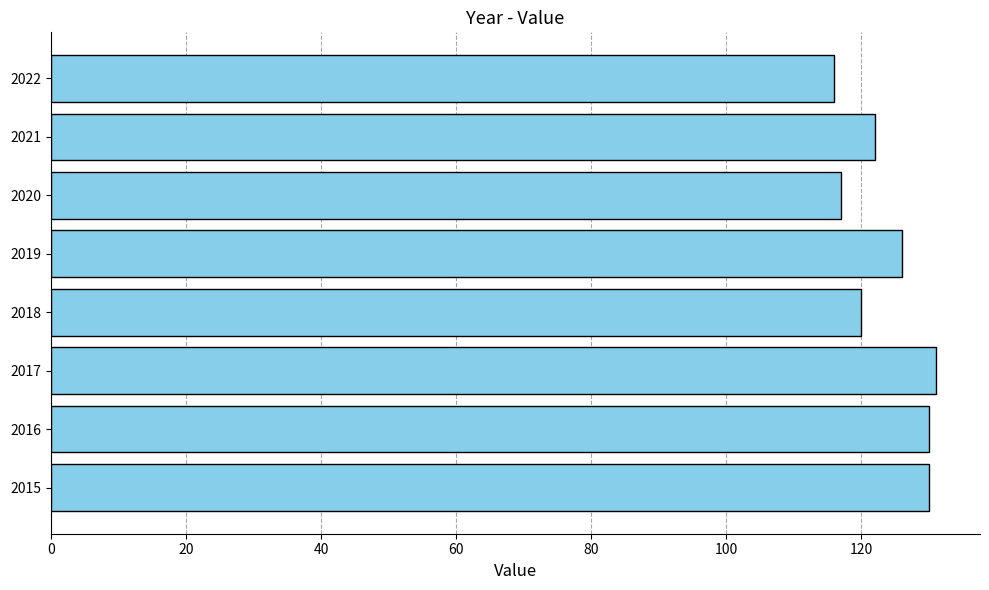

True or false: the data shows 31 at 2016.

False